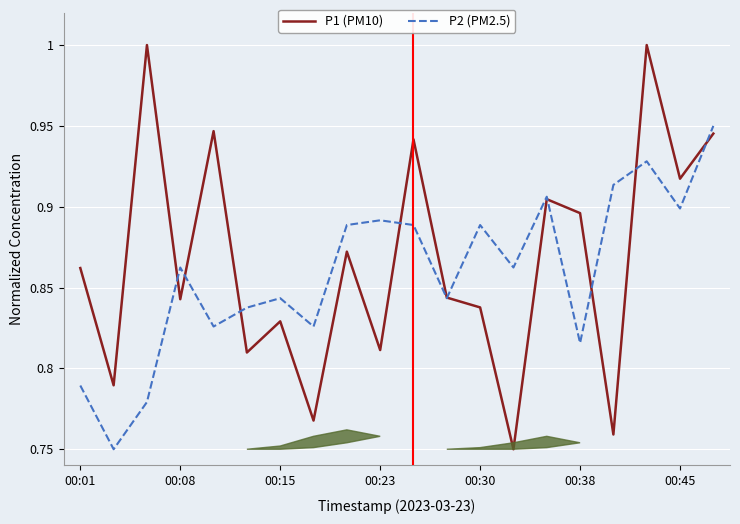

True or false: P1 (PM10) has more than 2 interior local peaks.

True